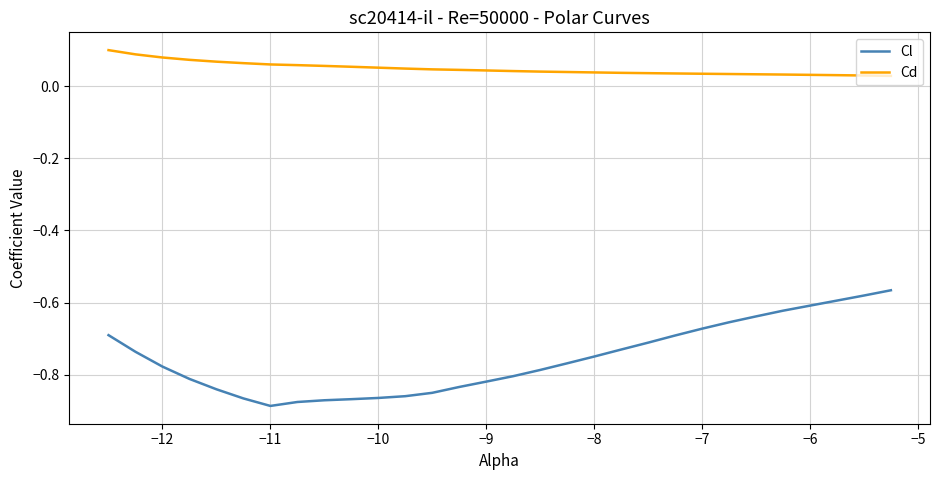

Which series has the largest range (max minus min)?

Cl